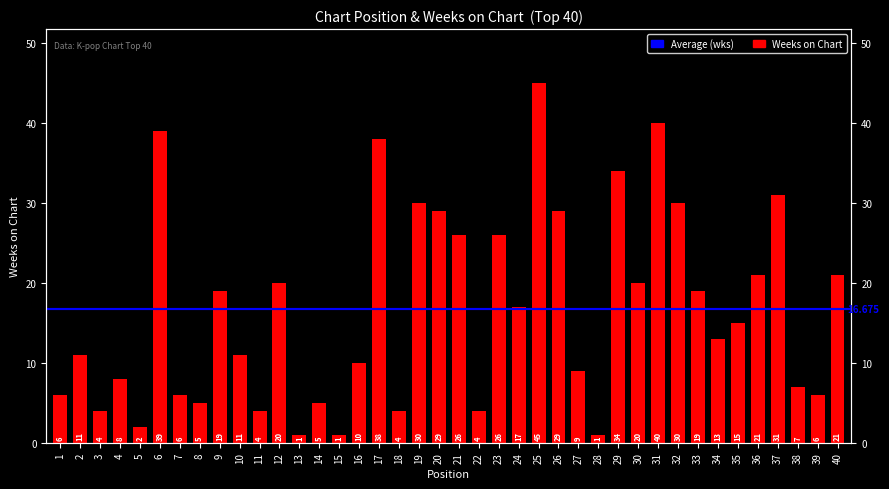

What is the difference between the second highest and second lowest values?

39